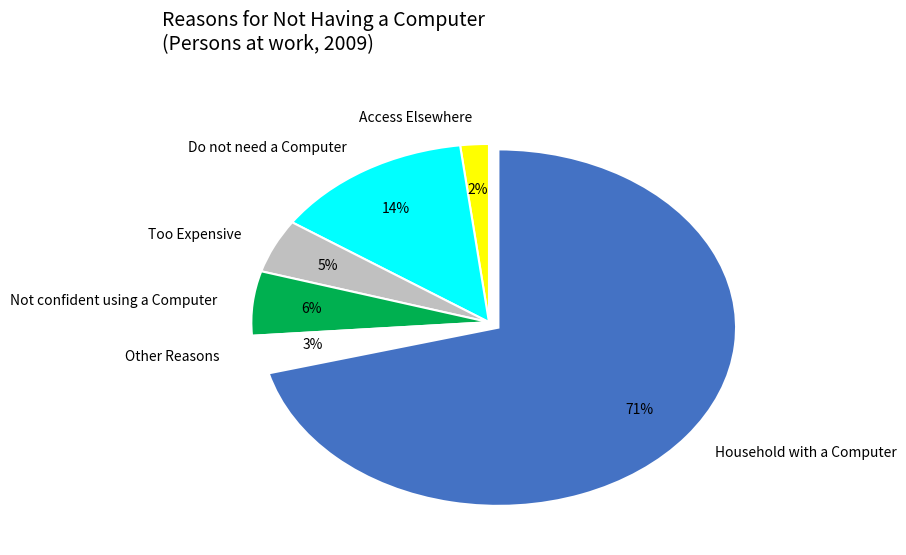

Between Other Reasons and Do not need a Computer, which is larger?

Do not need a Computer